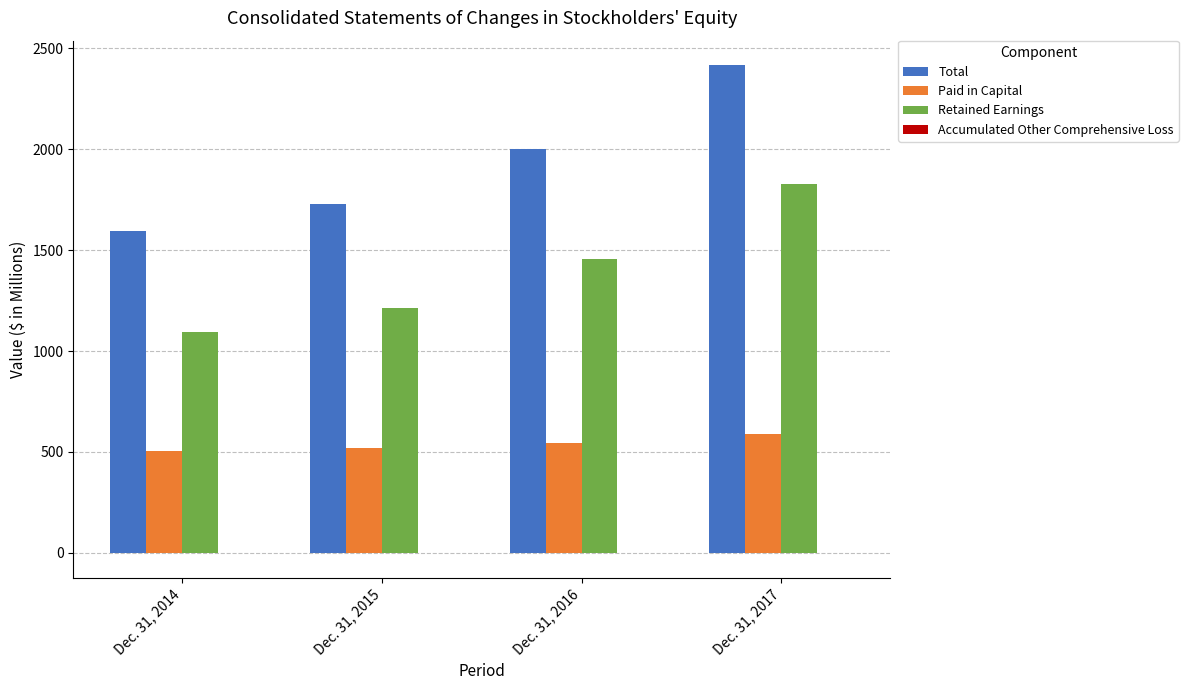

Is the value of Retained Earnings at Dec. 31, 2015 greater than the value of Paid in Capital at Dec. 31, 2016?

Yes